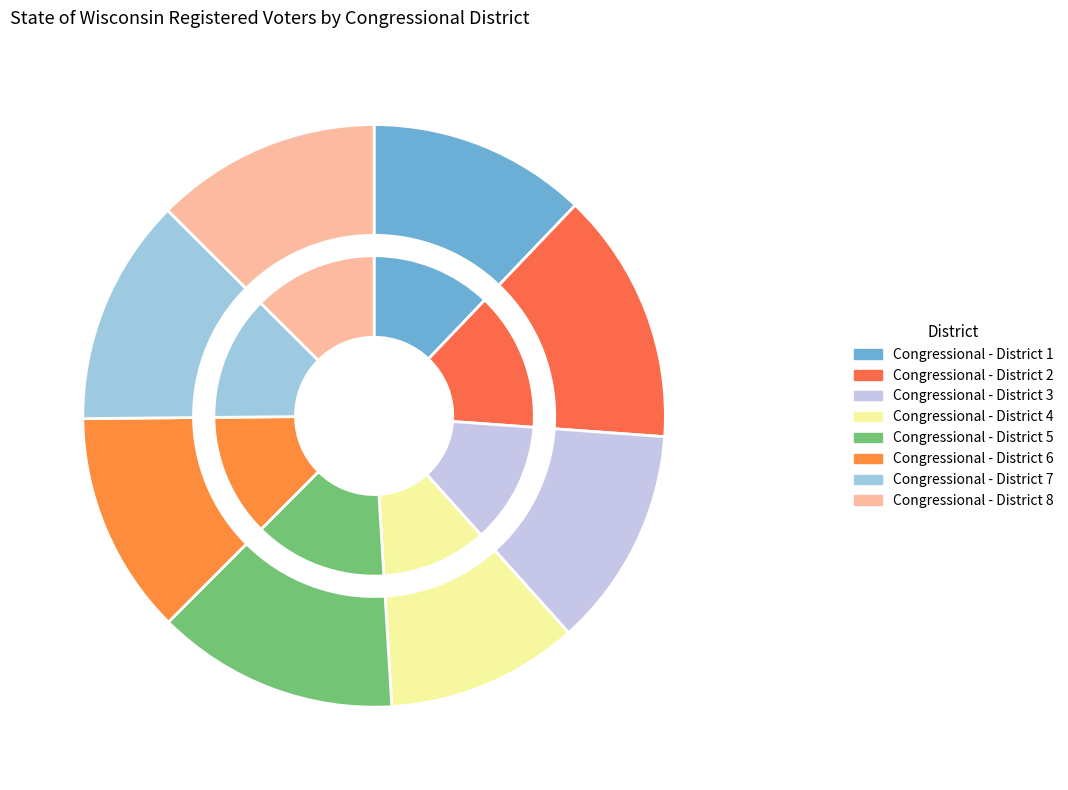

What is the change in value from Congressional - District 3 to Congressional - District 8?

+10168